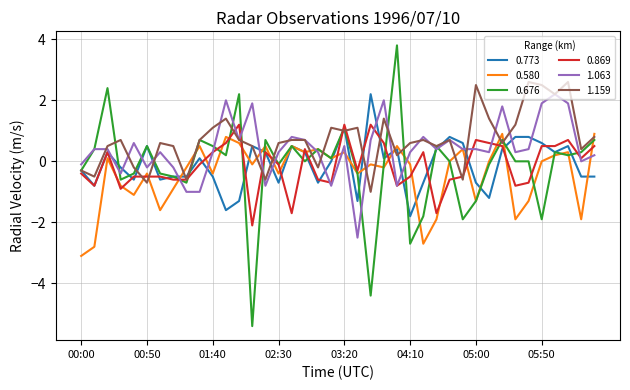

Which series has the widest spread of values?

0.676